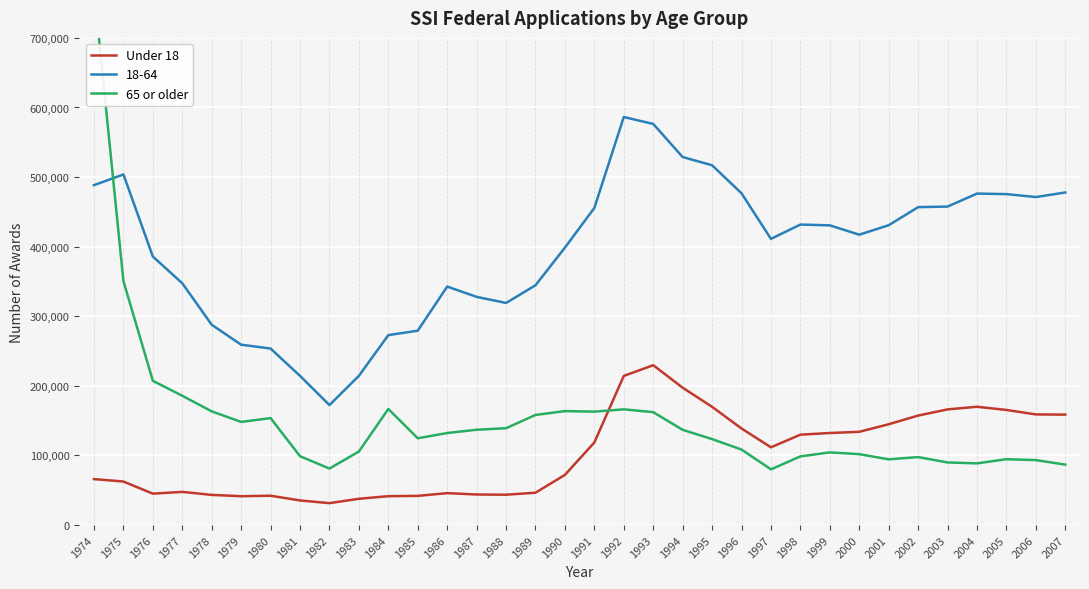

What is the difference between the maximum and second lowest values in the 65 or older series?

689279